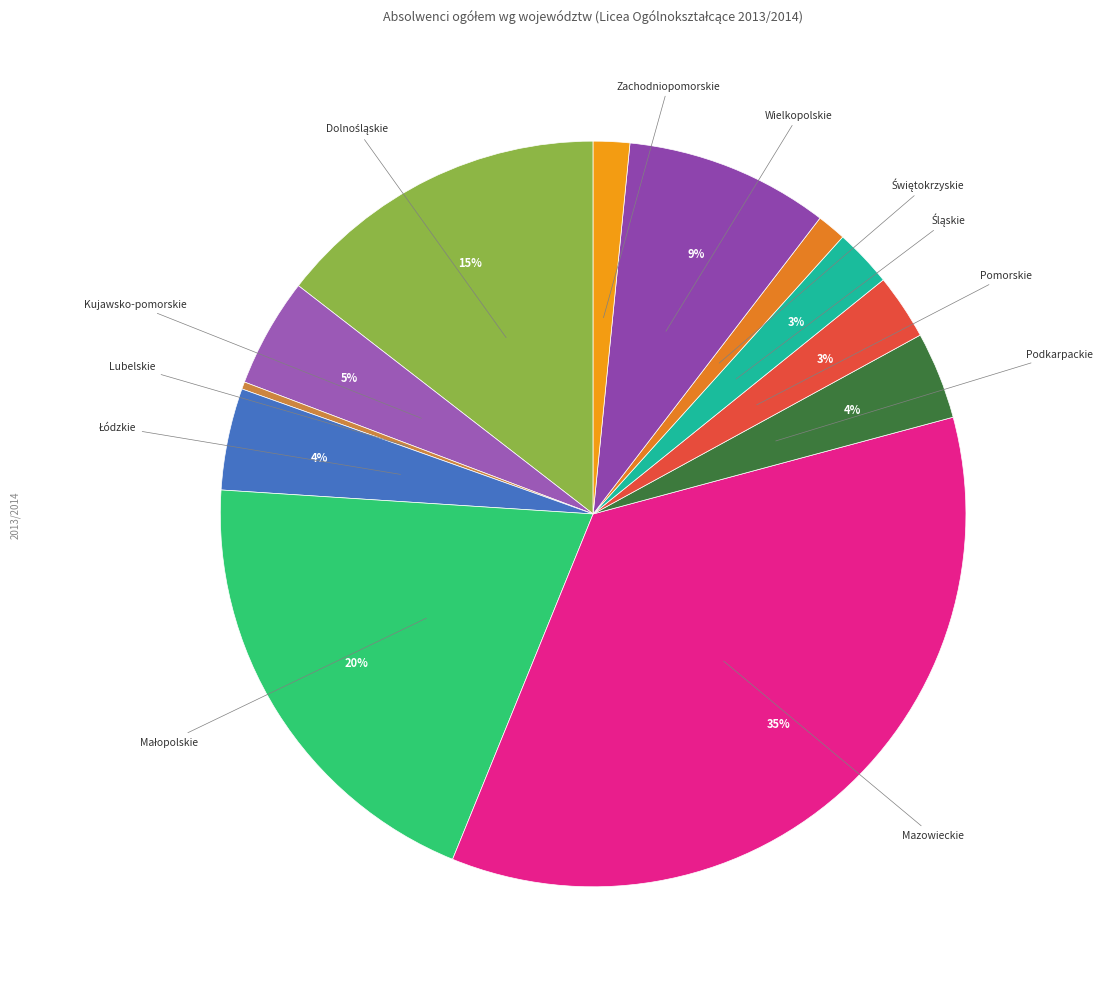

True or false: Wielkopolskie accounts for 9% of the total.

True